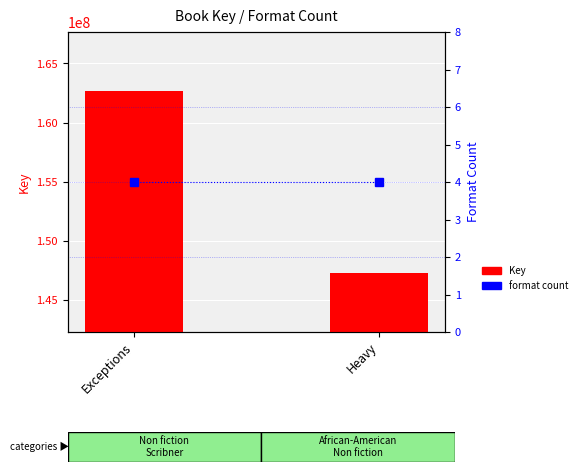

Which has a higher value, Exceptions or Heavy?

Exceptions